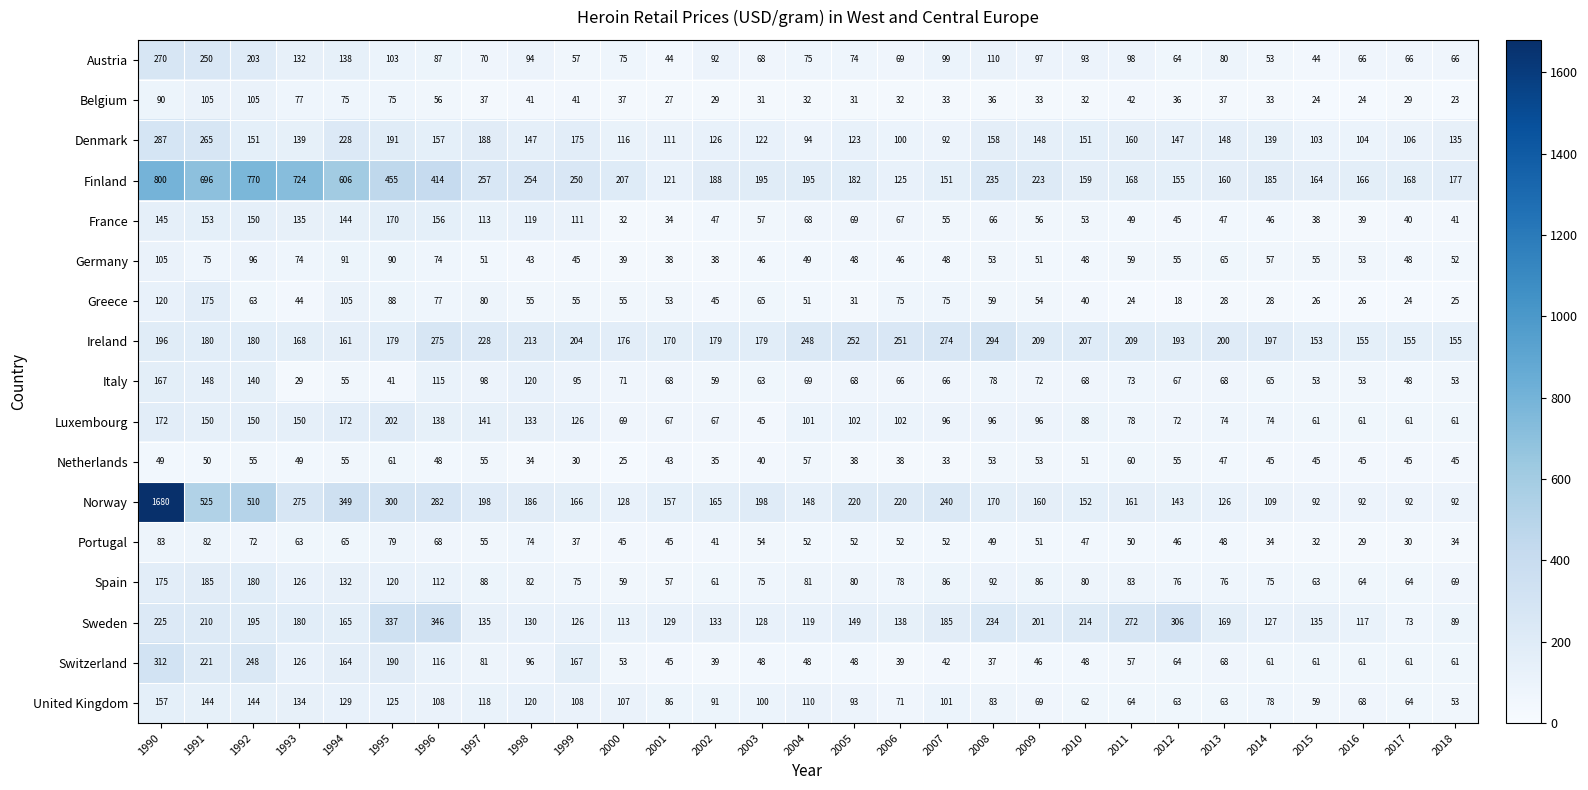

What is the difference between the Spain values at 2003 and 2017?

11